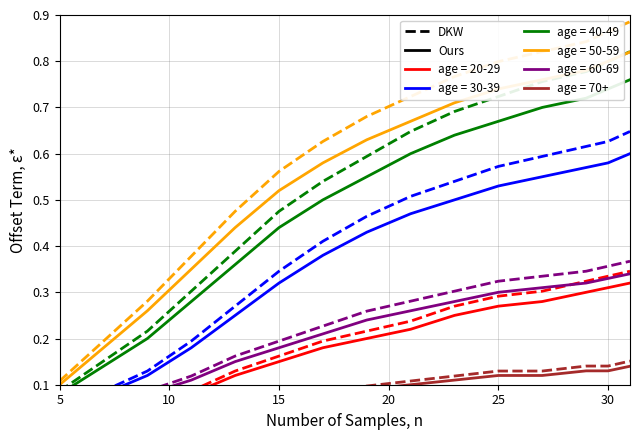

What is the difference between the maximum and minimum values in the age 40-49 series?

0.7